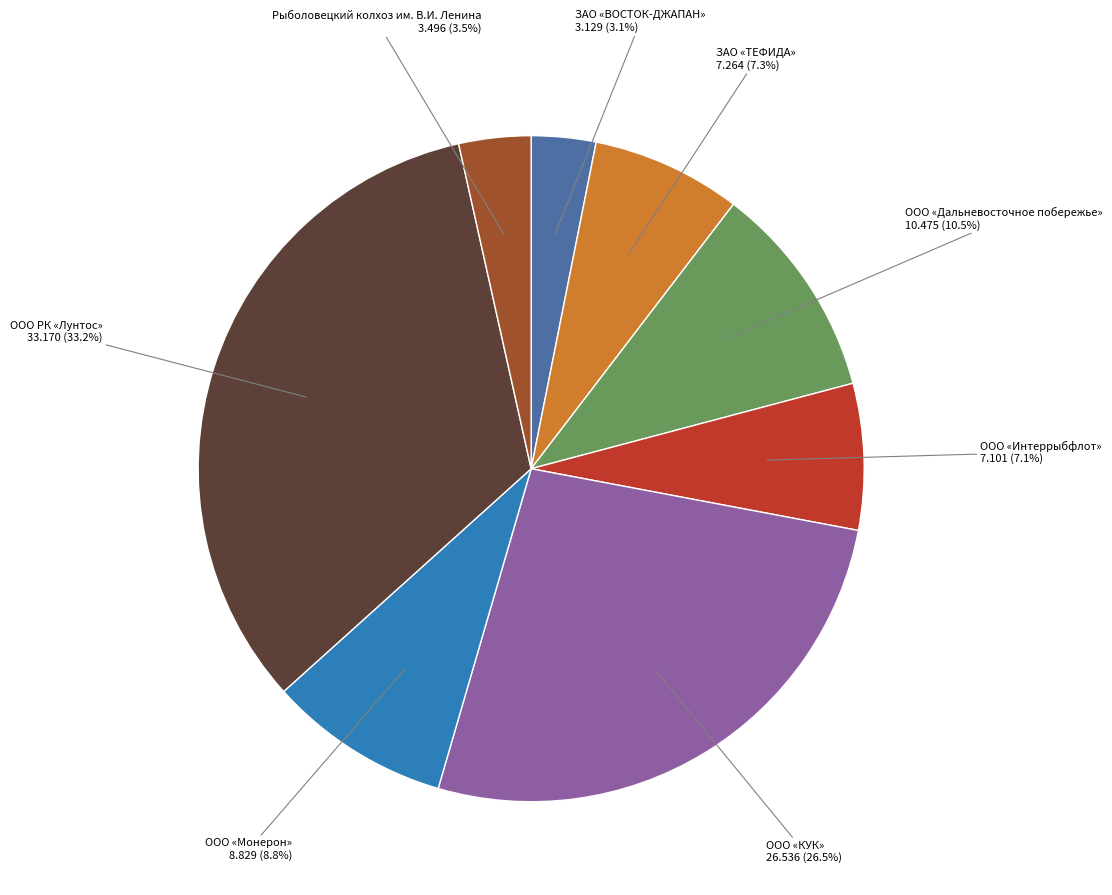

What portion of the pie excludes ЗАО «ТЕФИДА»?

92.7%